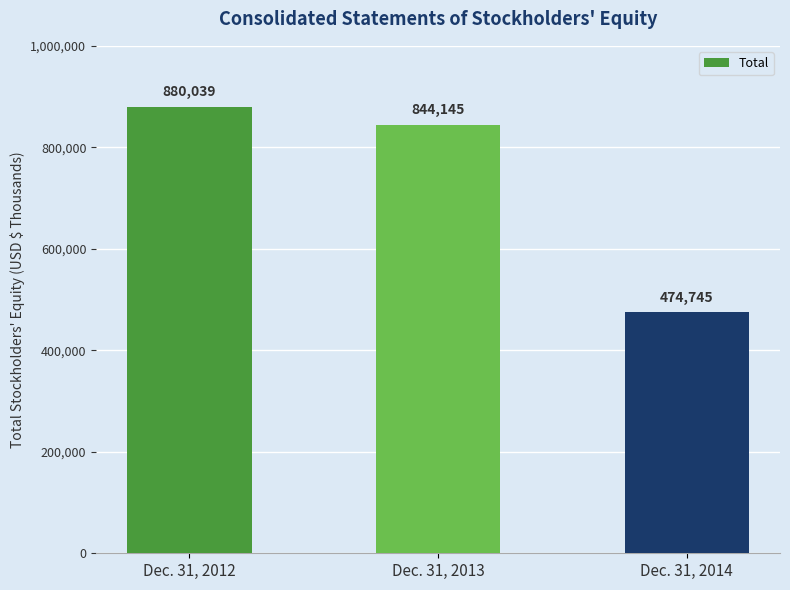

Approximately how many times larger is the value at Dec. 31, 2013 compared to Dec. 31, 2012?

1.0